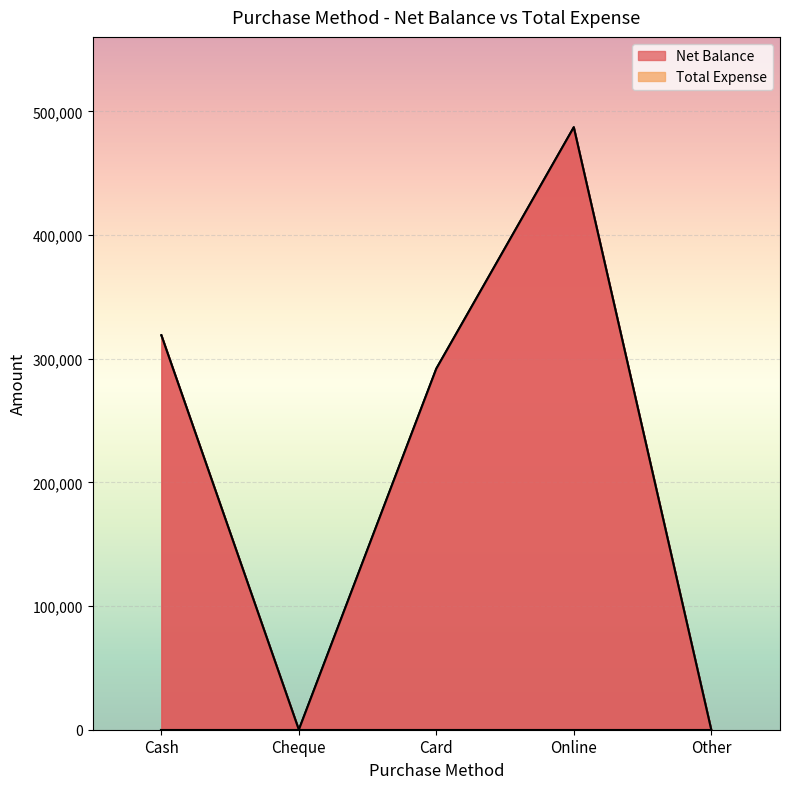

How many lines are shown in the chart?

1